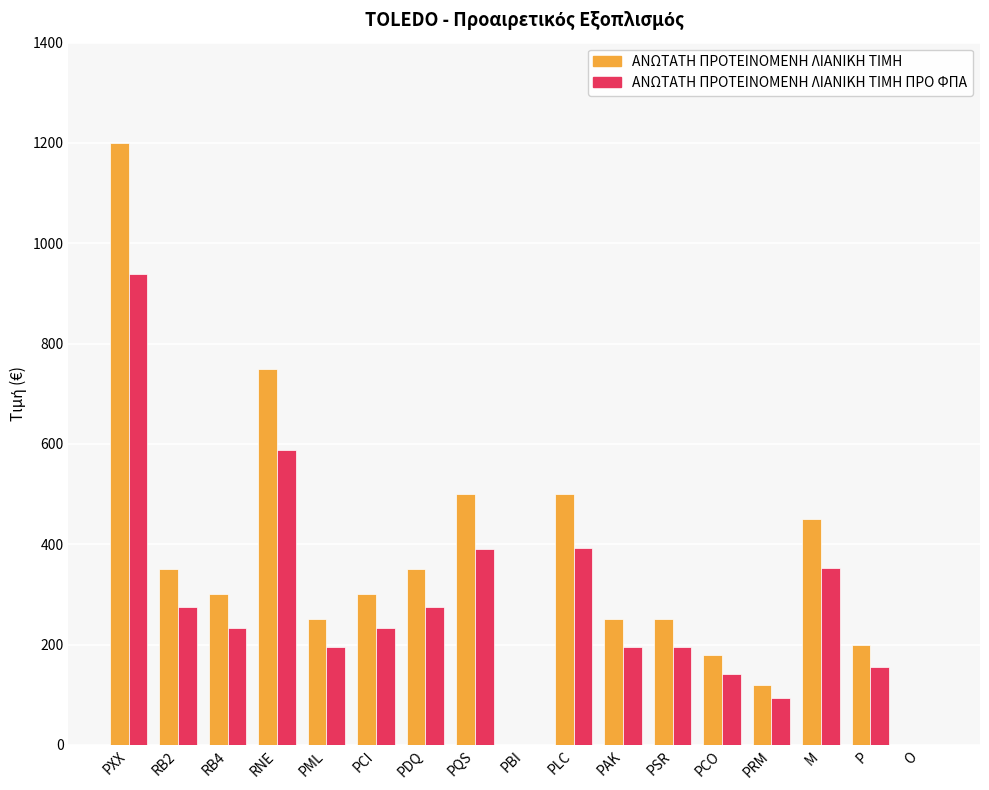

Is it true that ΑΝΩΤΑΤΗ ΠΡΟΤΕΙΝΟΜΕΝΗ ΛΙΑΝΙΚΗ TIMH equals 500 at PQS?

True